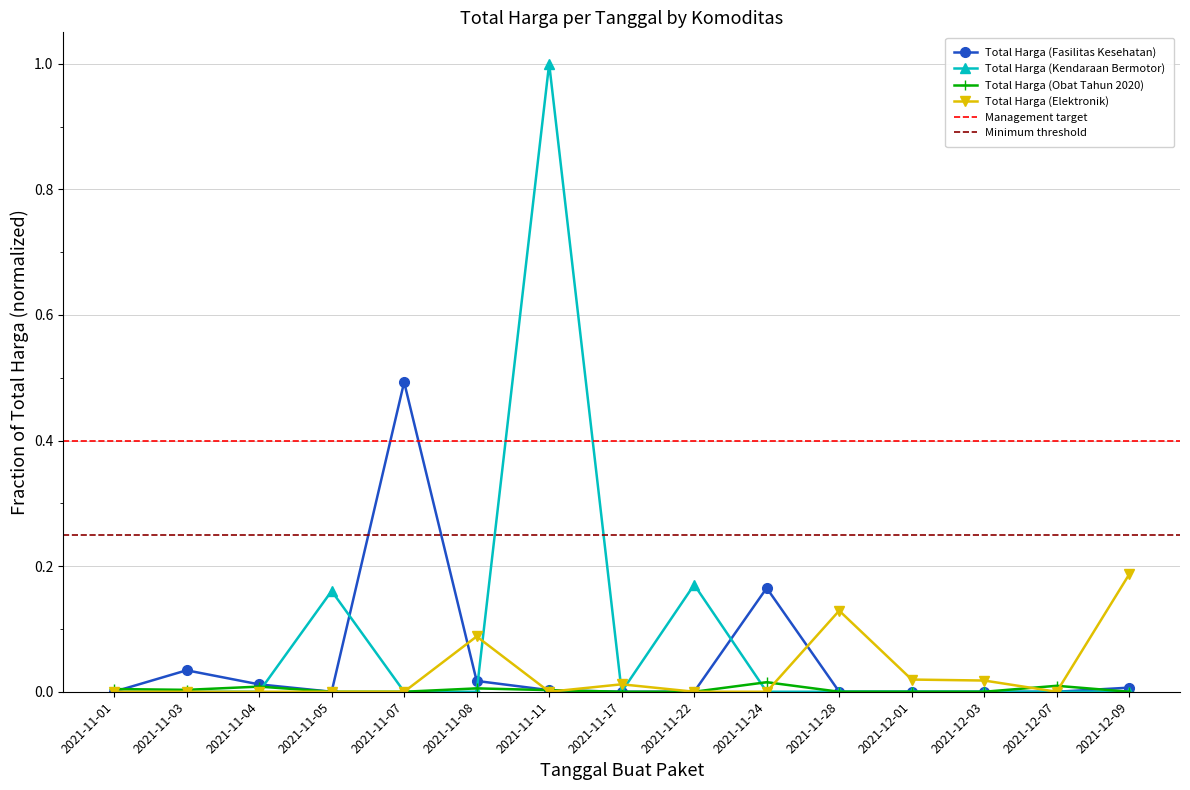

True or false: Total Harga (Obat Tahun 2020) has a value of 0.0 at 2021-12-07.

False